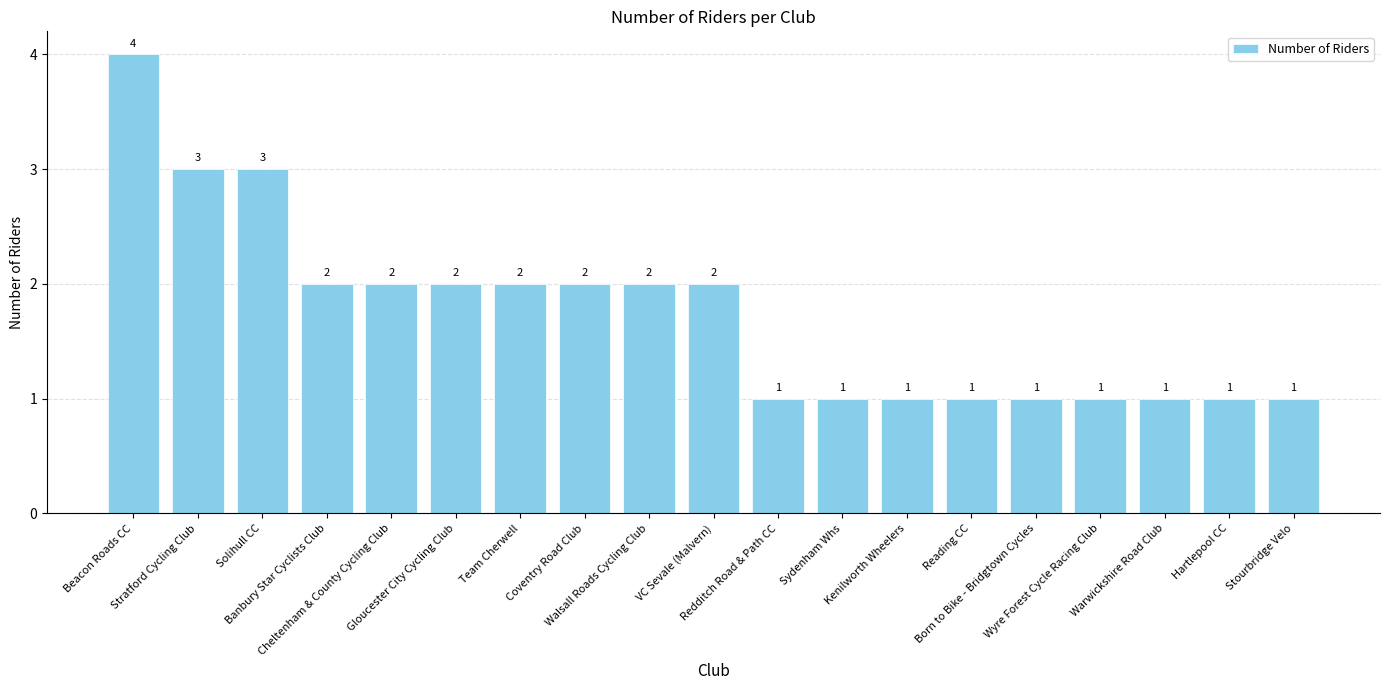

Approximately how many times larger is the value at Team Cherwell compared to Banbury Star Cyclists Club?

1.0